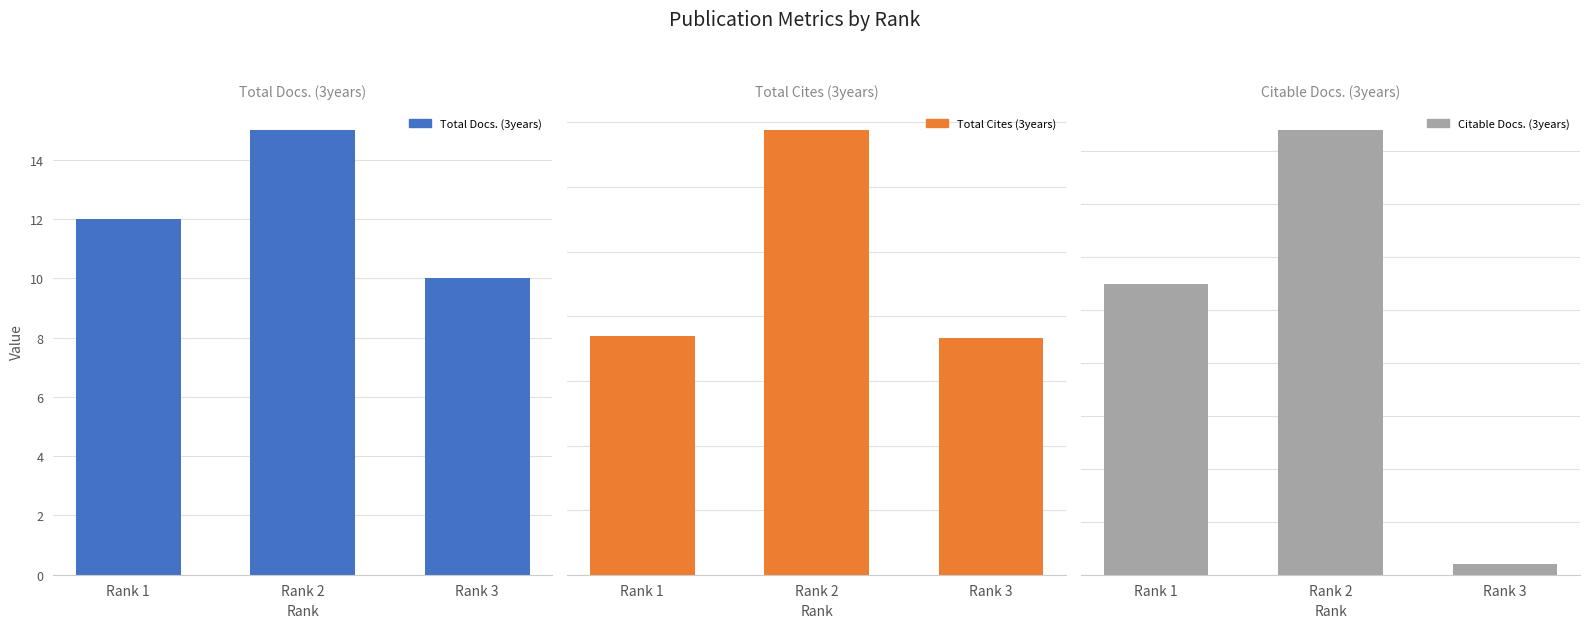

How many data points does each series have?

3